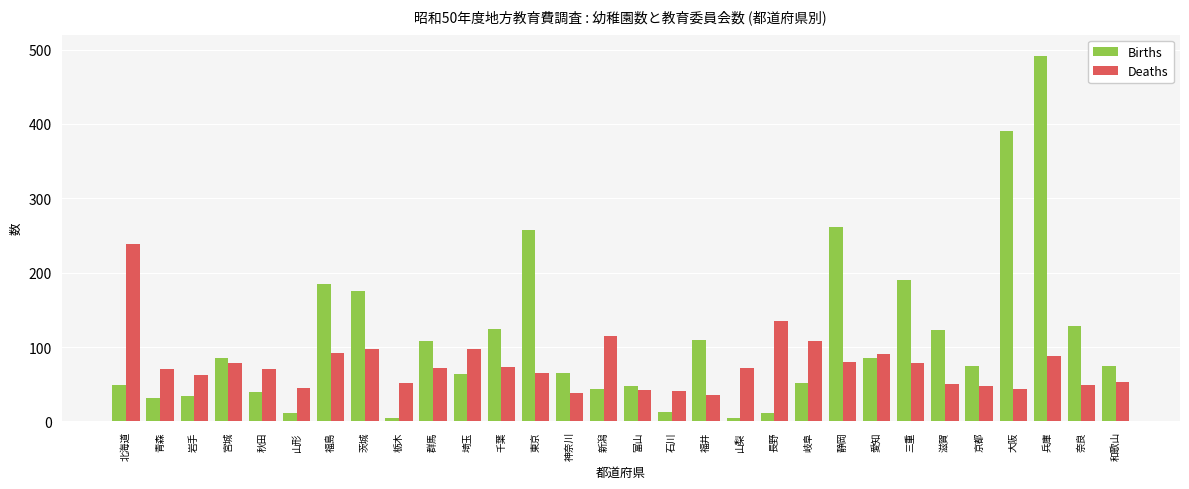

Which series has the widest spread of values?

Births